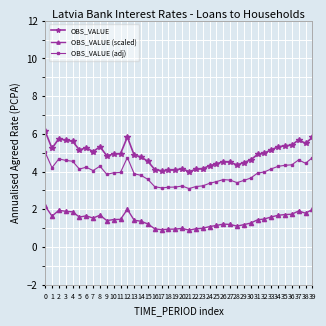

True or false: OBS_VALUE (scaled) has more than 0 points higher than both neighbors.

True